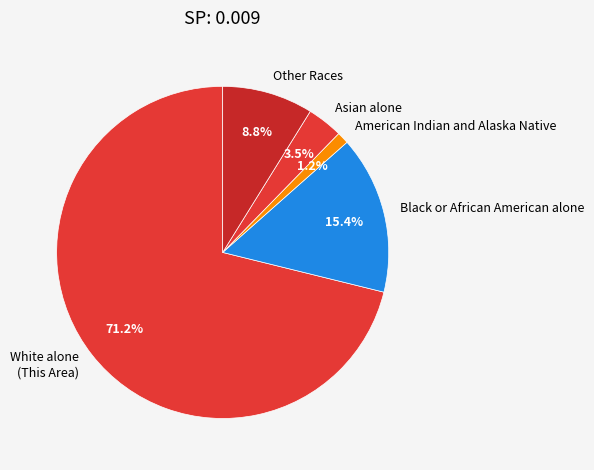

Which category has the smallest portion of the pie?

American Indian and Alaska Native